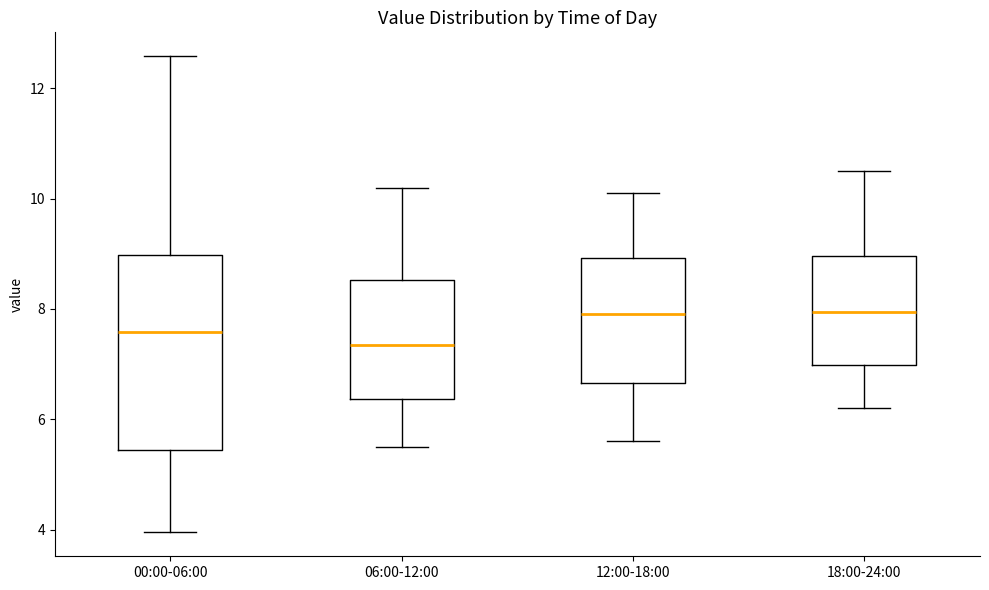

Comparing the boxes themselves (not the whiskers), which one is the tallest?

00:00-06:00